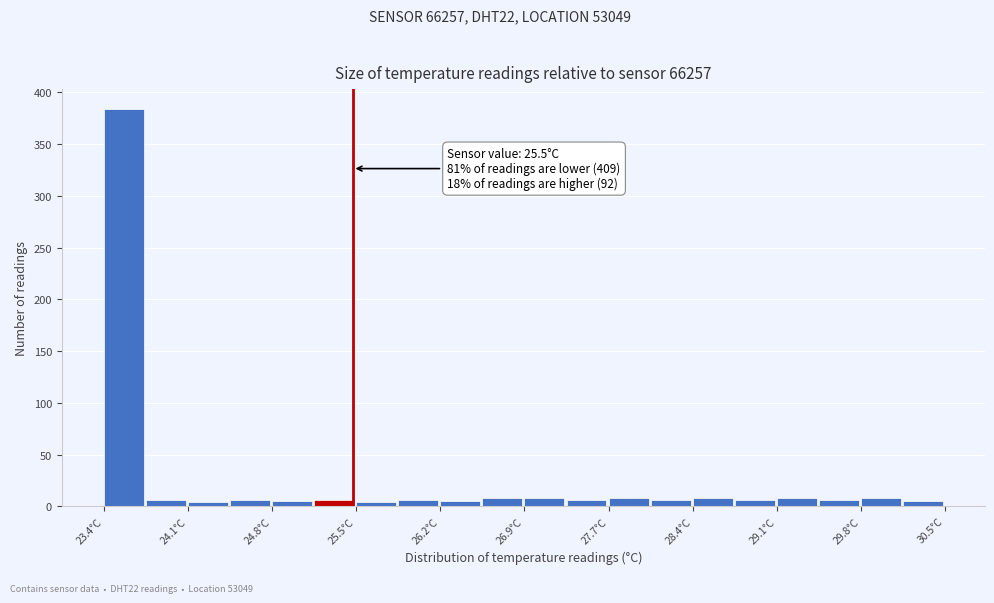

Around what value on the x-axis is the tallest bar? Give the approximate position of its centre, as read against the axis.

23.6